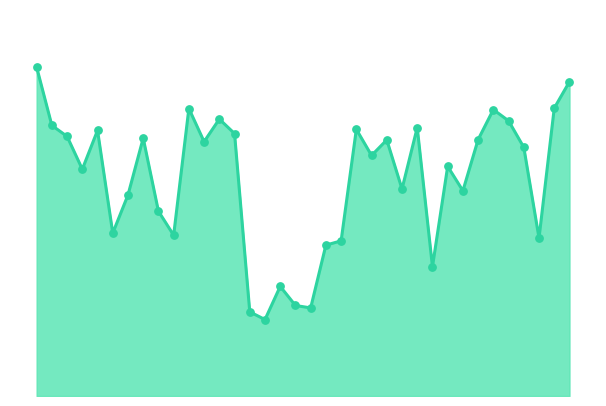

What is the total value across all series at 13?

217090